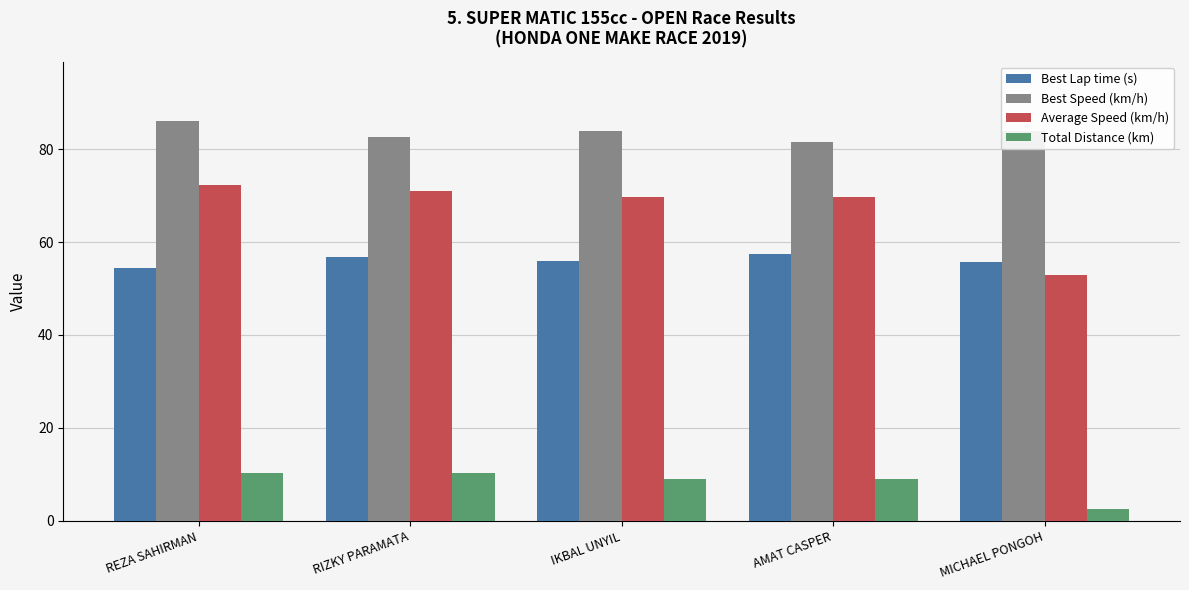

List the series in order of their peak value, lowest first.

Total Distance (km), Best Lap time (s), Average Speed (km/h), Best Speed (km/h)